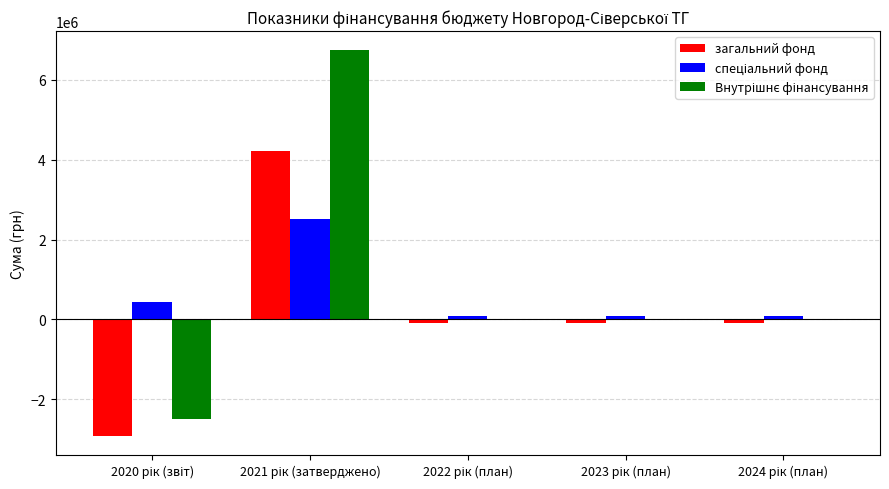

Does the chart contain stacked bars?

No